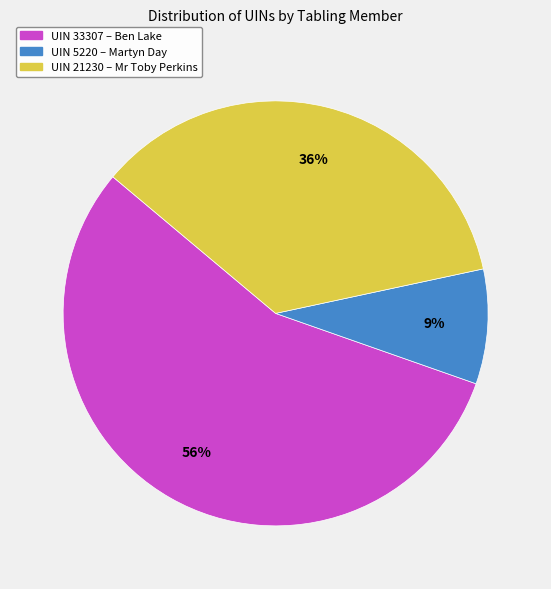

To the nearest percent, what portion does UIN 21230 – Mr Toby Perkins represent?

36%